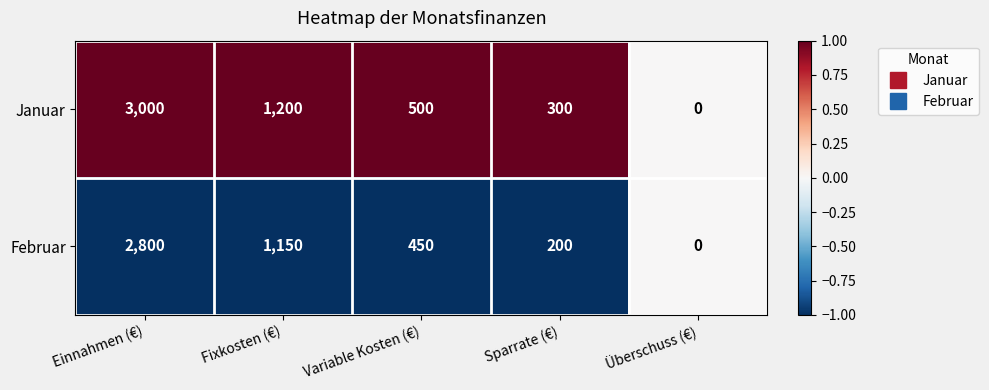

Is the value of Februar at Einnahmen (€) greater than the value of Januar at Sparrate (€)?

Yes